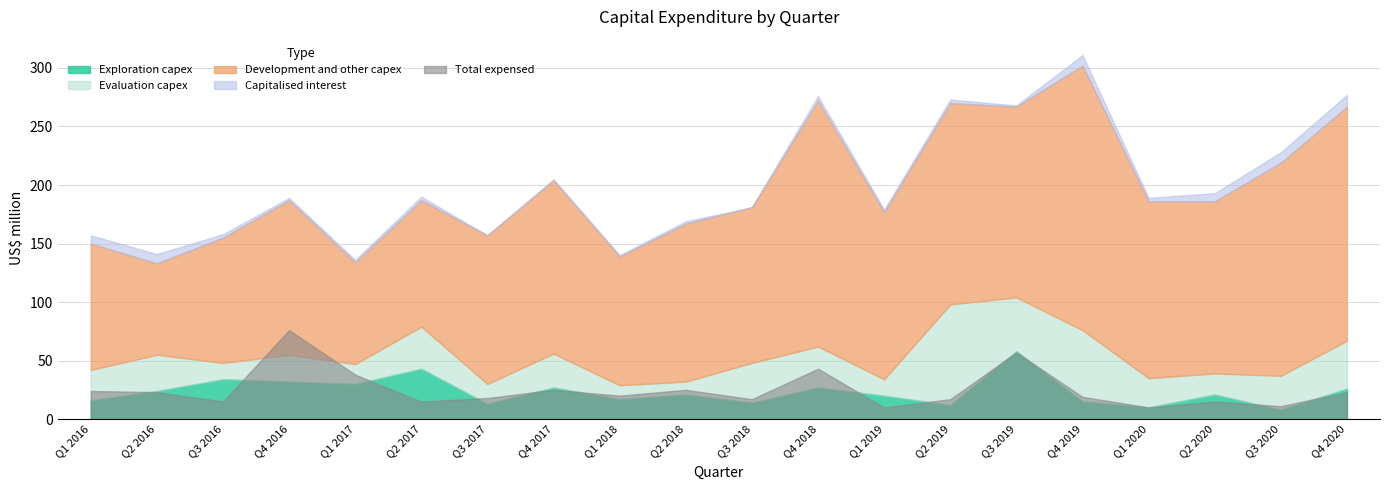

True or false: Capitalised interest has a value of 3 at Q1 2020.

True